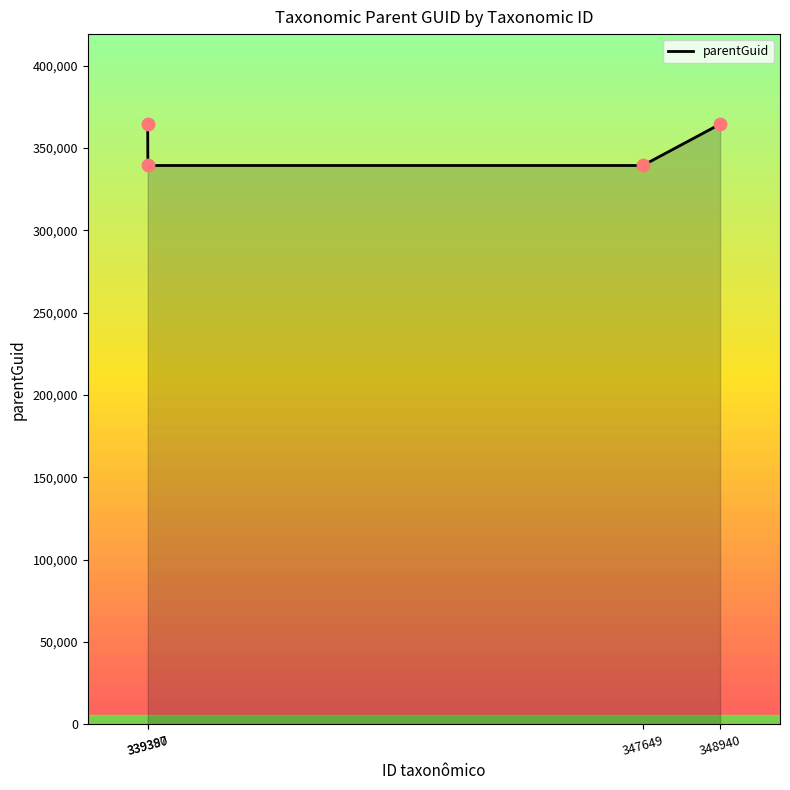

Which has a higher value, 339390 or 339387?

339387